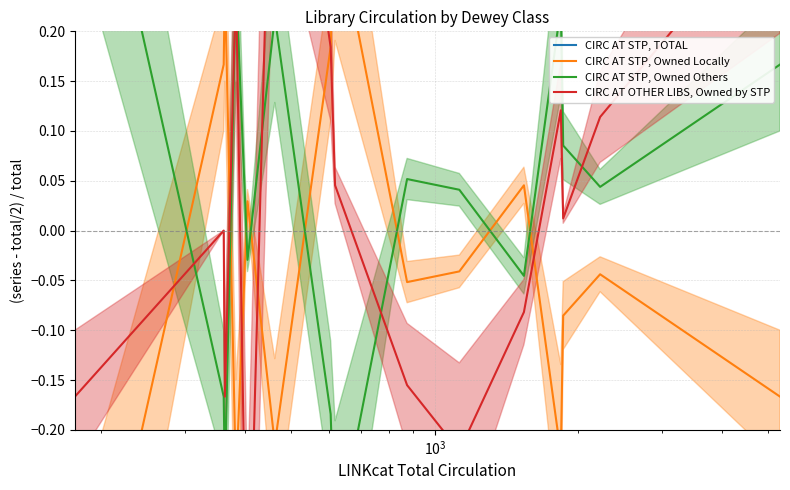

True or false: CIRC AT STP, Owned Others and CIRC AT STP, TOTAL intersect in this chart.

False